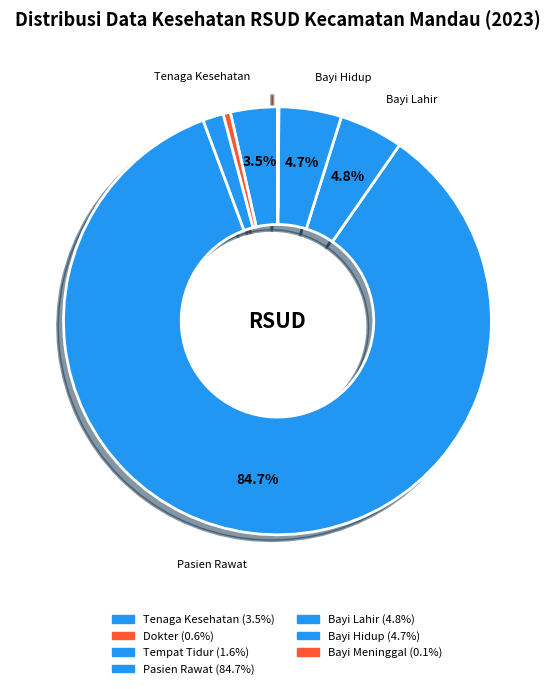

Which category has the biggest portion of the pie?

Pasien Rawat